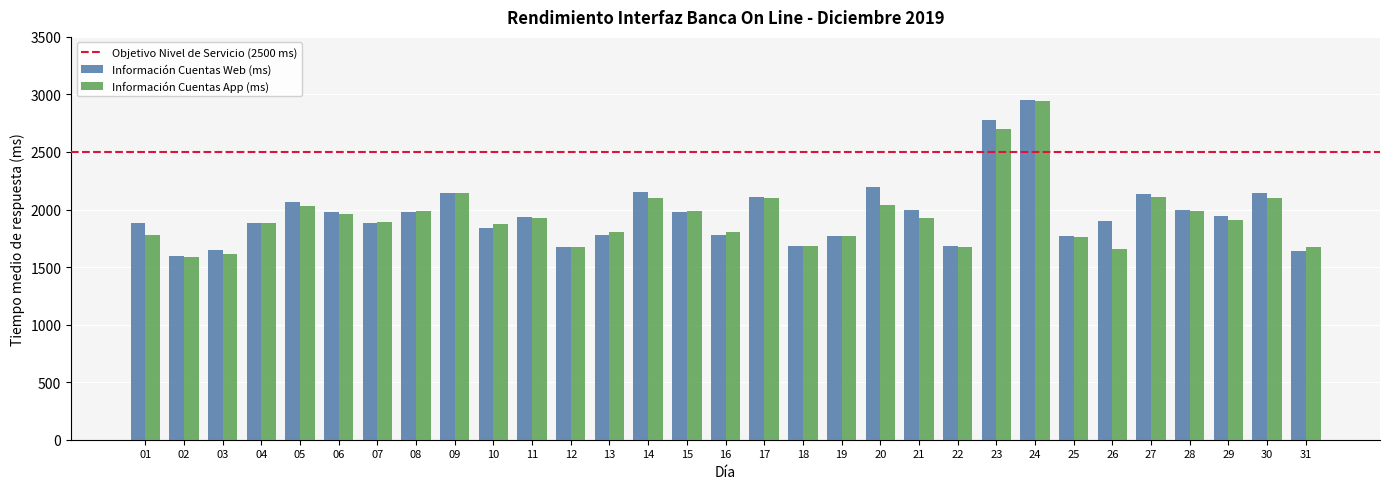

What is the spread (max minus min) of values at 09?

5.0